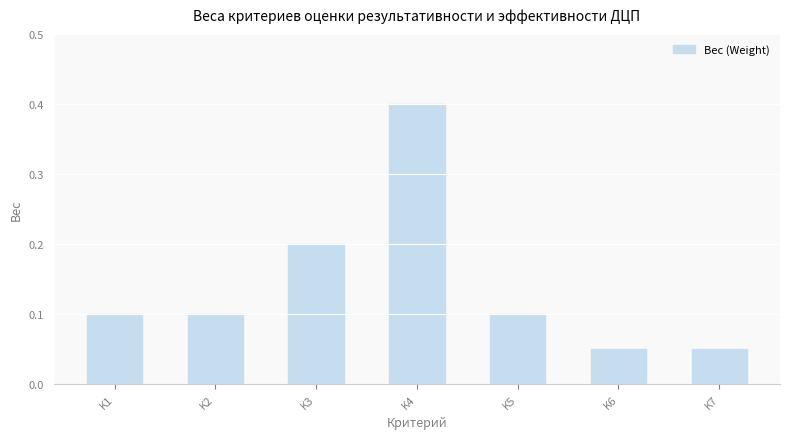

What is the maximum value shown in the chart?

0.4